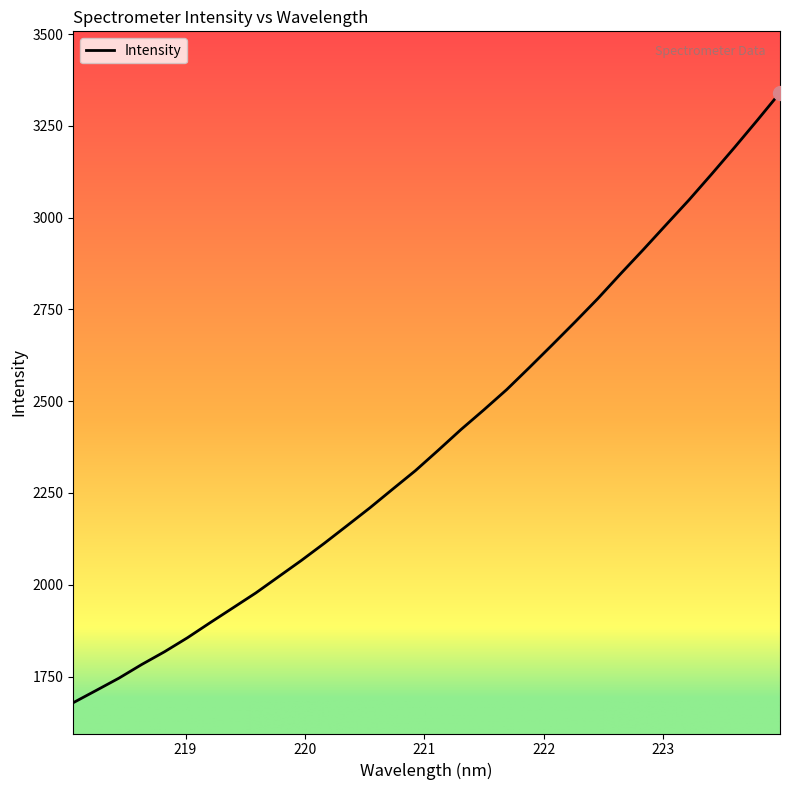

What is the maximum value shown in the chart?

3340.3